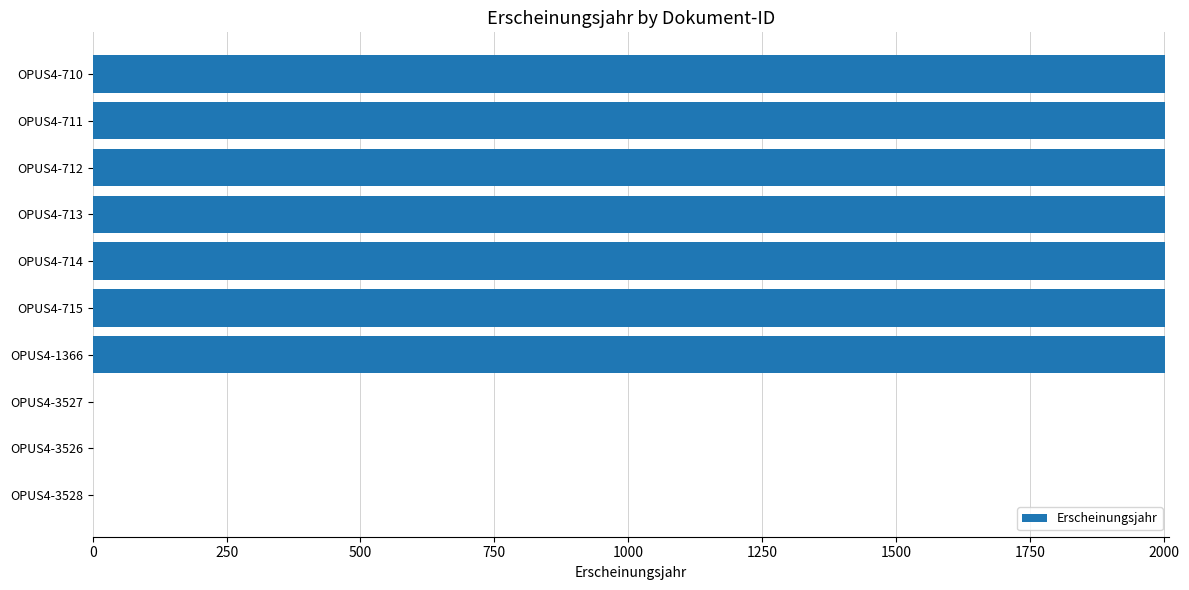

How many values are between 0 and 2002?

10